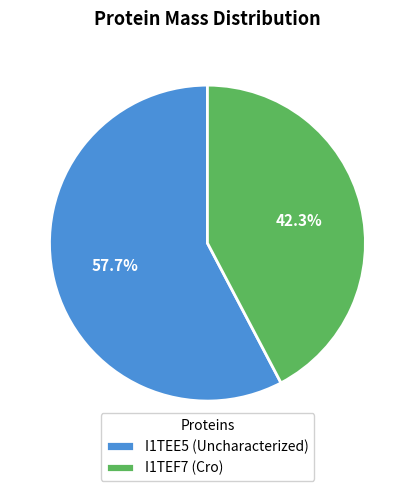

What is the largest slice in the pie chart?

I1TEE5 (Uncharacterized)